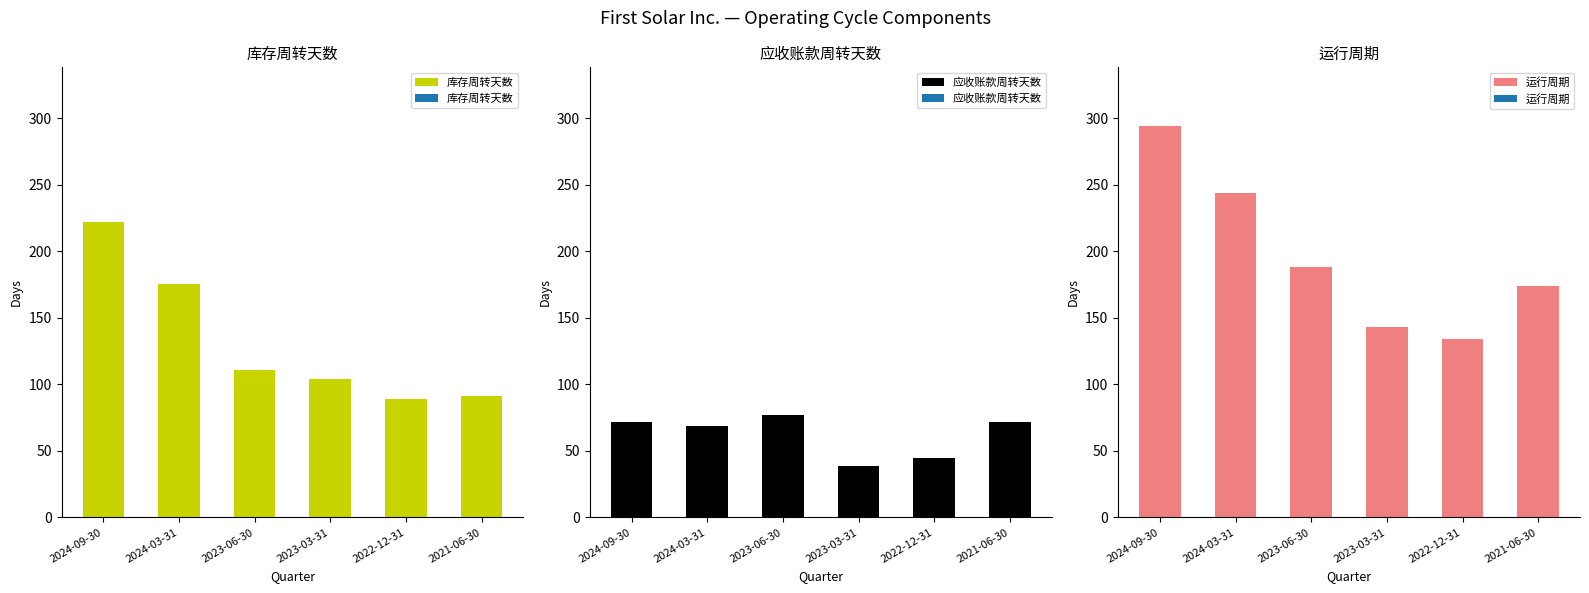

Rank the series at 2024-09-30 from lowest to highest value.

应收账款周转天数, 库存周转天数, 运行周期